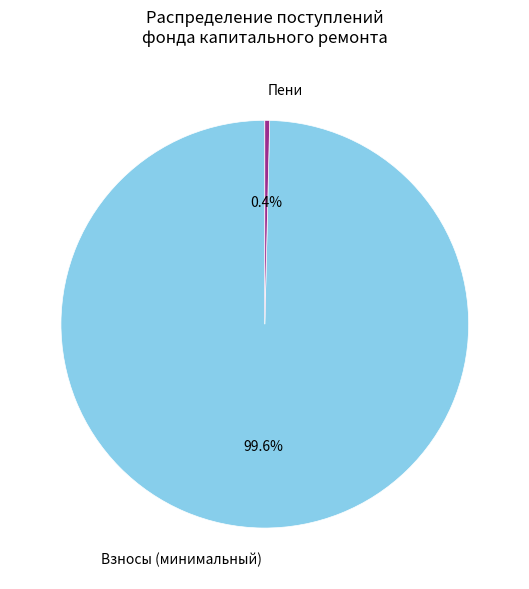

What portion of the pie excludes Пени?

99.6%